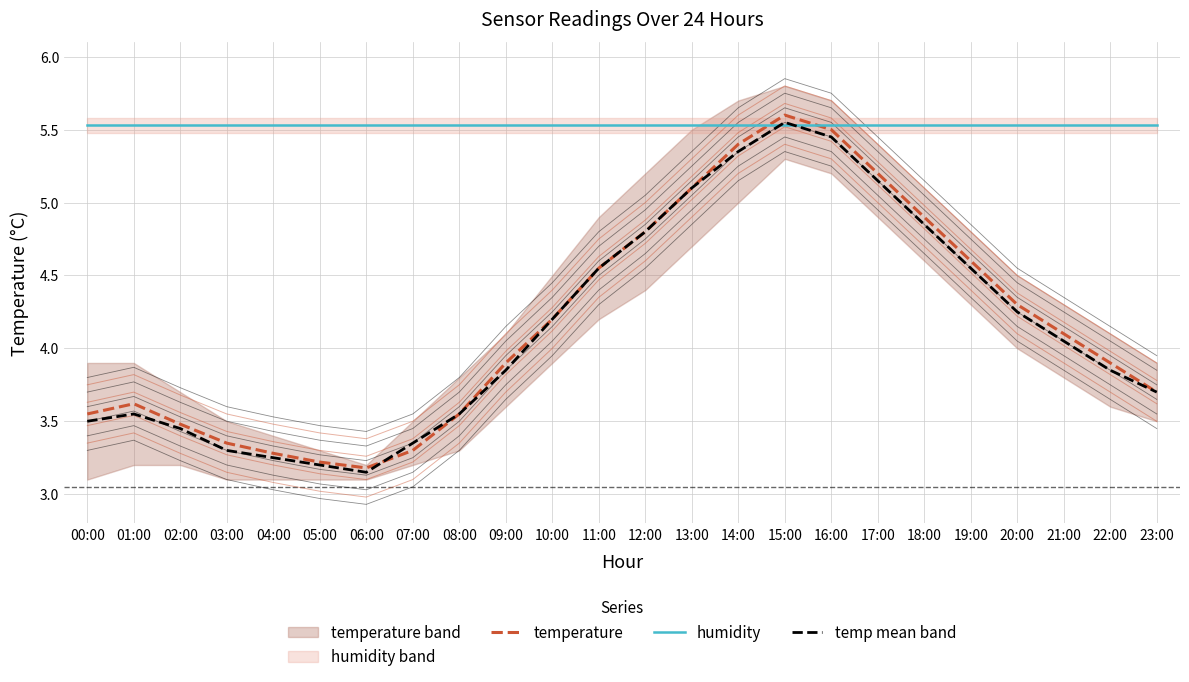

What is the difference between the temperature values at 14:00 and 02:00?

1.9